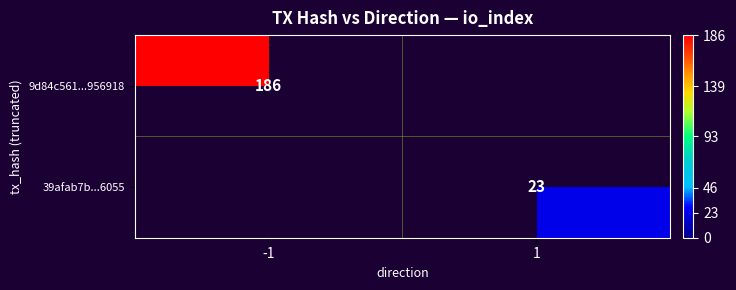

What is the greatest value displayed?

186.0